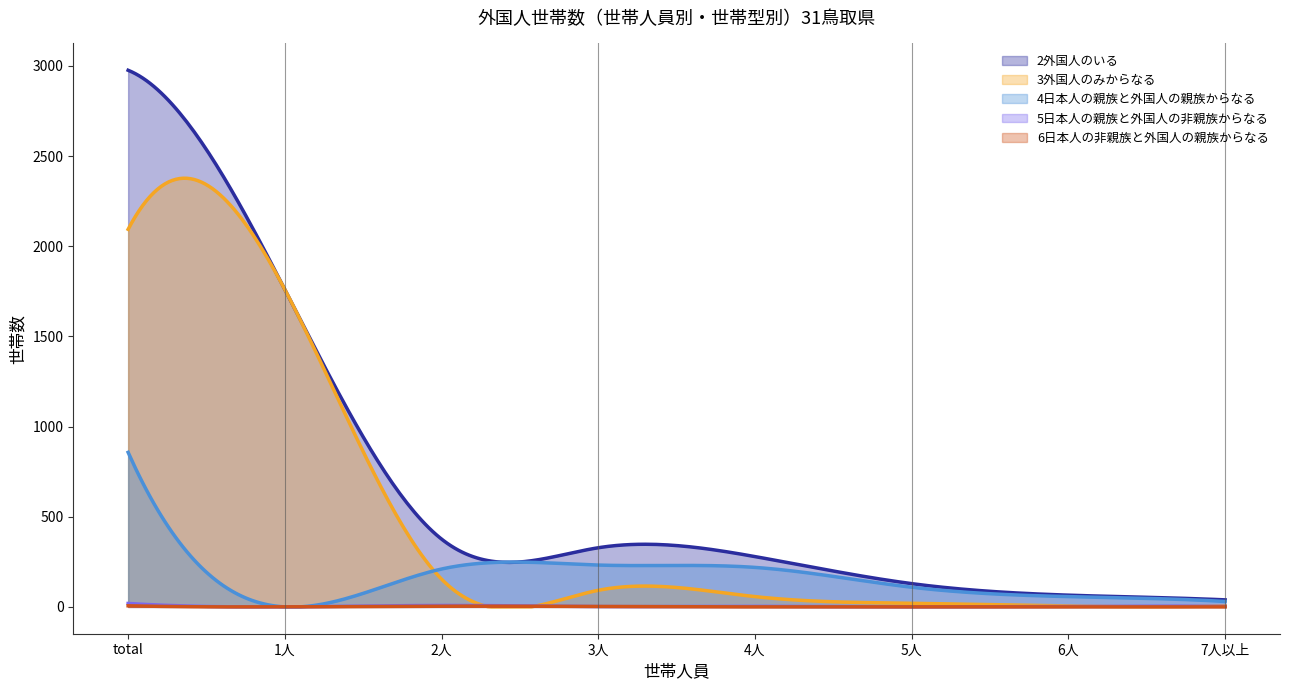

After their last crossing, which series has the higher values: 4日本人の親族と外国人の親族からなる or 3外国人のみからなる?

4日本人の親族と外国人の親族からなる